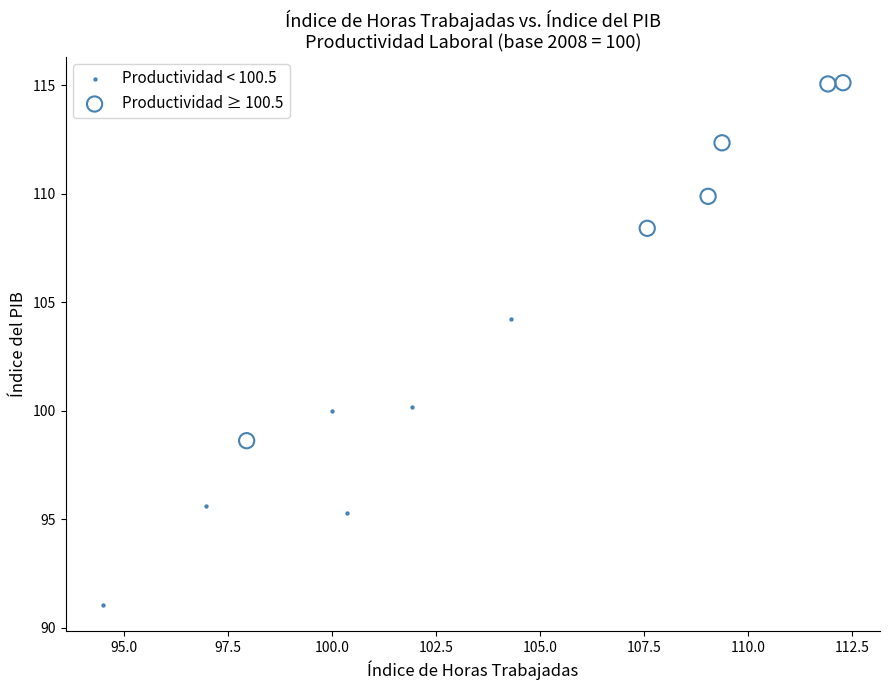

Which series contains the lowest Y value?

Productividad < 100.5